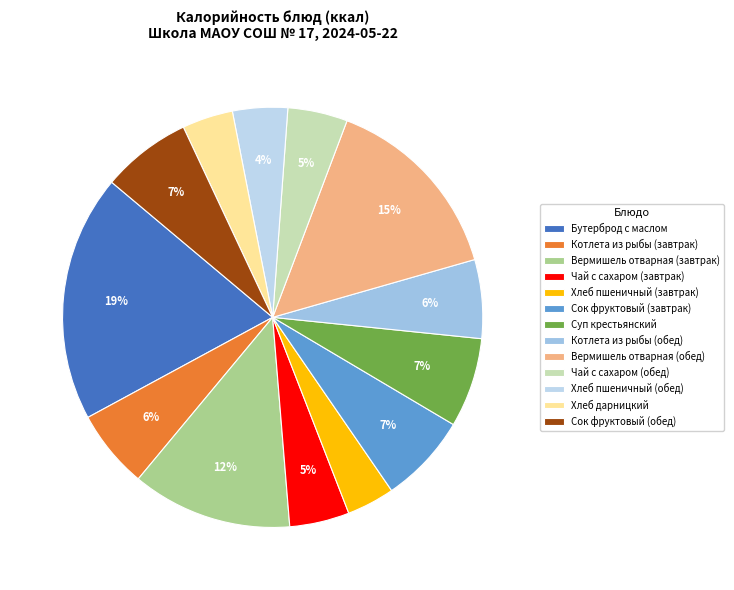

True or false: Вермишель отварная (обед) accounts for 15% of the total.

True